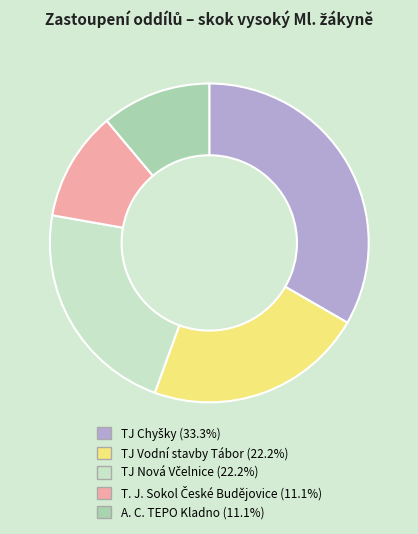

Does any single category account for the majority?

No